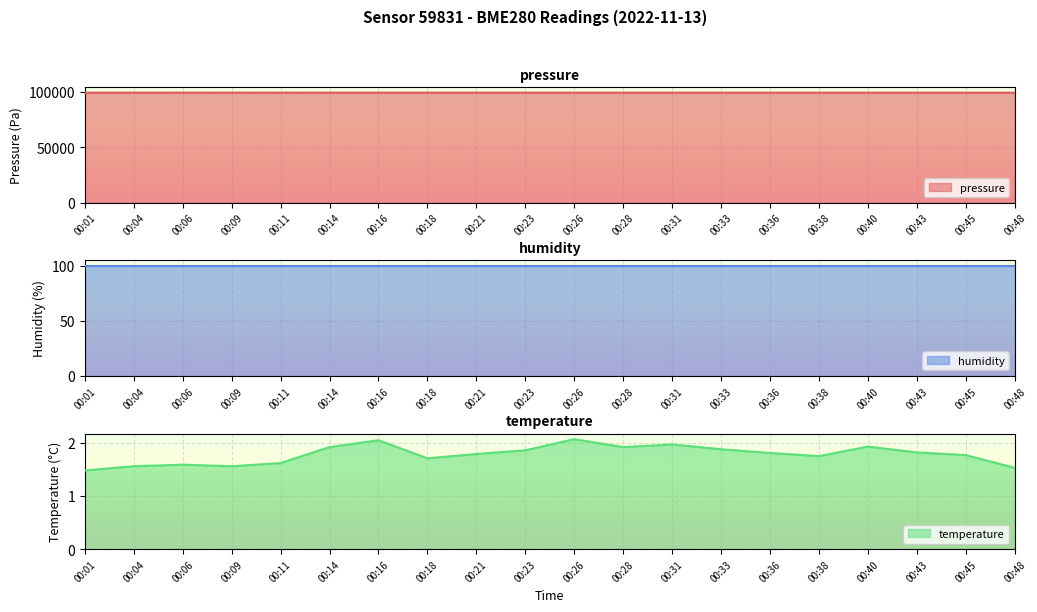

At 00:36, list the series in order from smallest to largest.

temperature, pressure